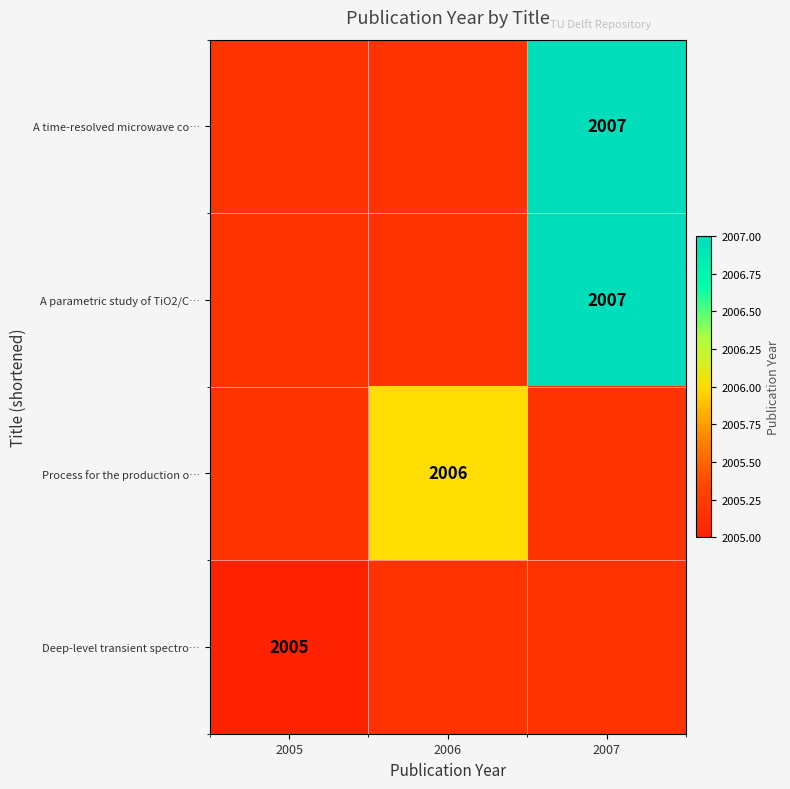

Is it true that A parametric study of TiO2/C… equals 1082 at 2007?

False